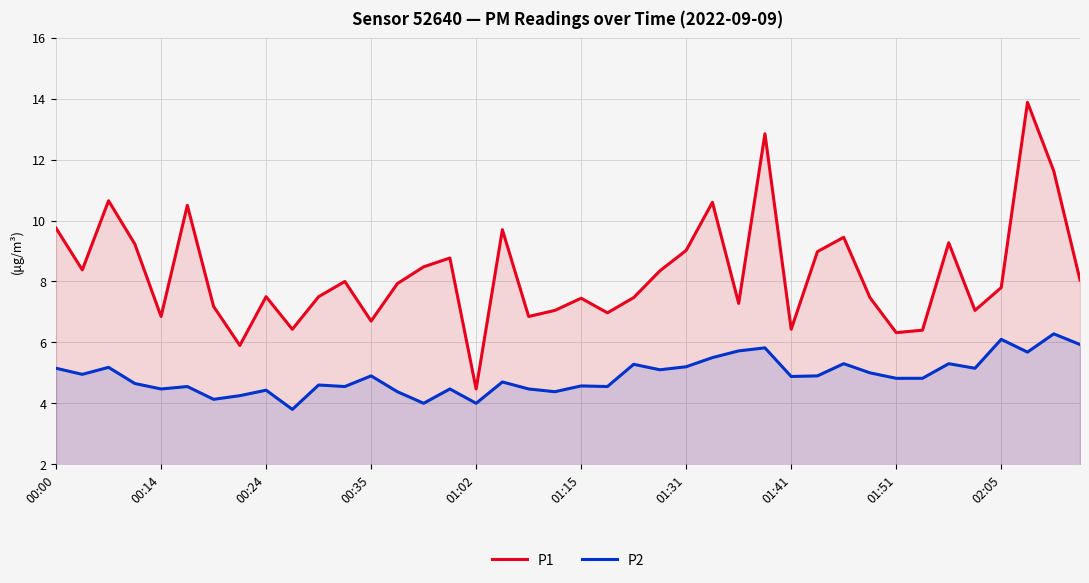

How many lines are shown in the chart?

2